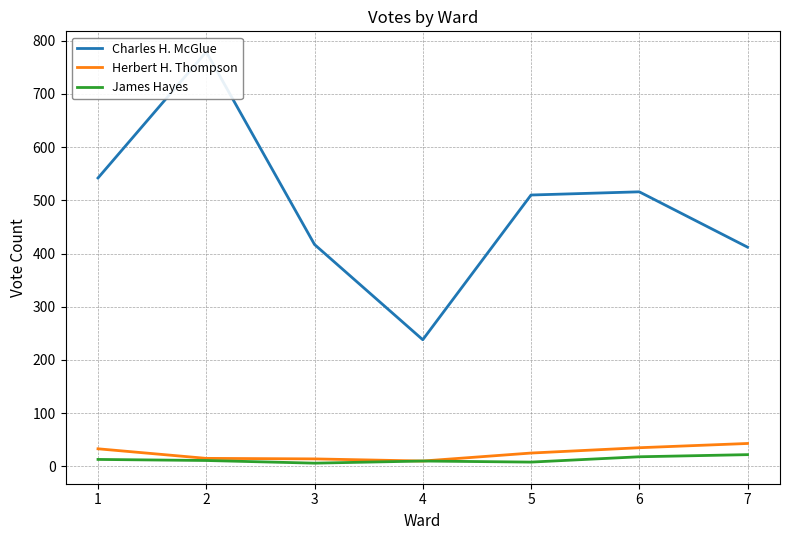

How many interior local valleys does the Herbert H. Thompson series have?

1